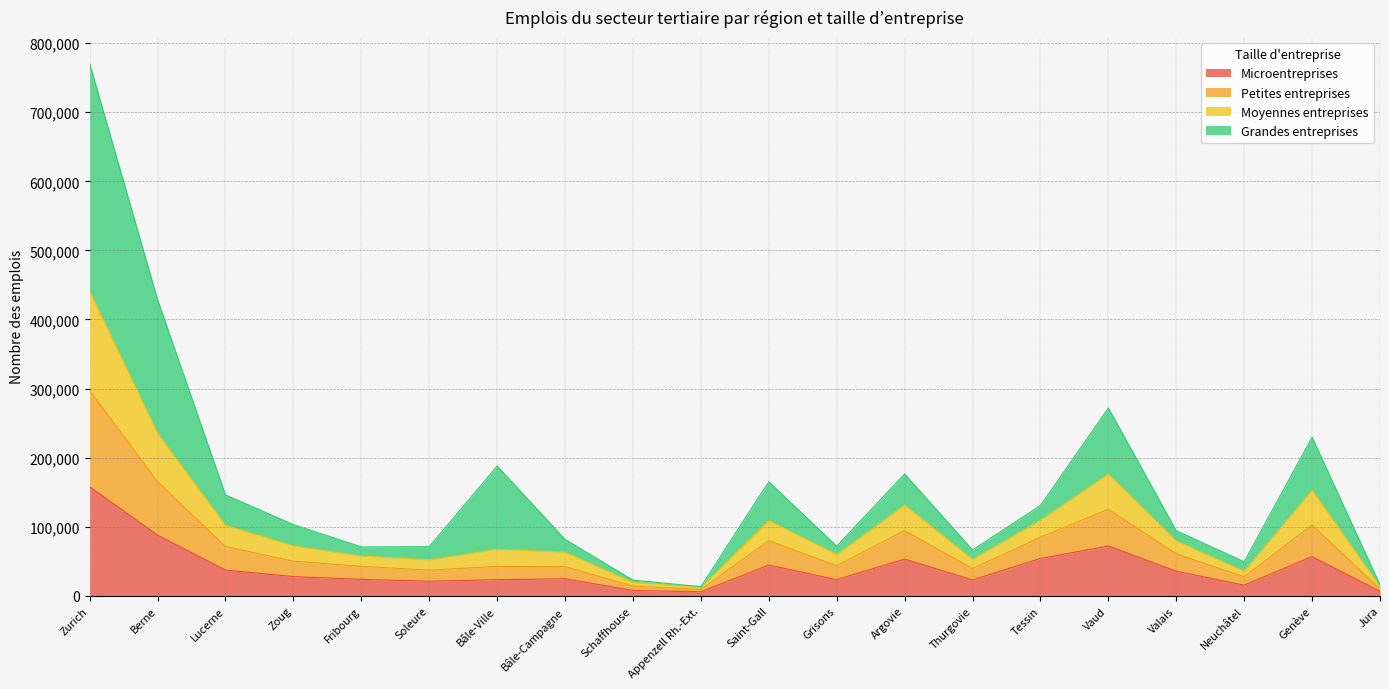

At which category is the sum across all series the highest?

Zurich